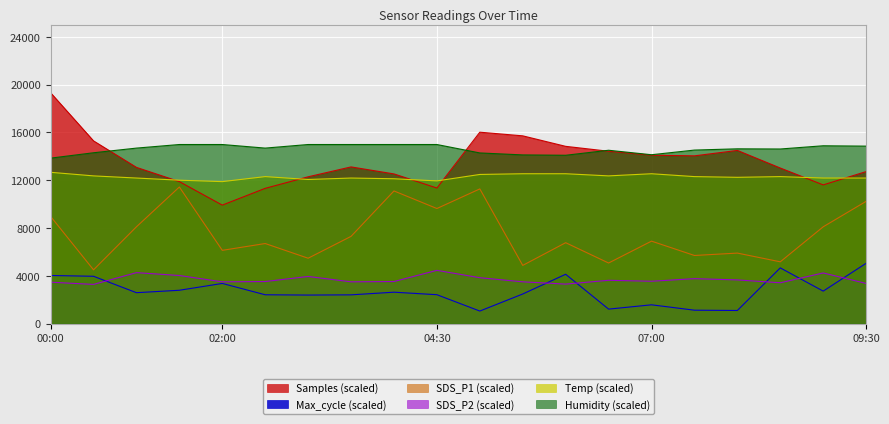

What position from the left is 04:30?

10